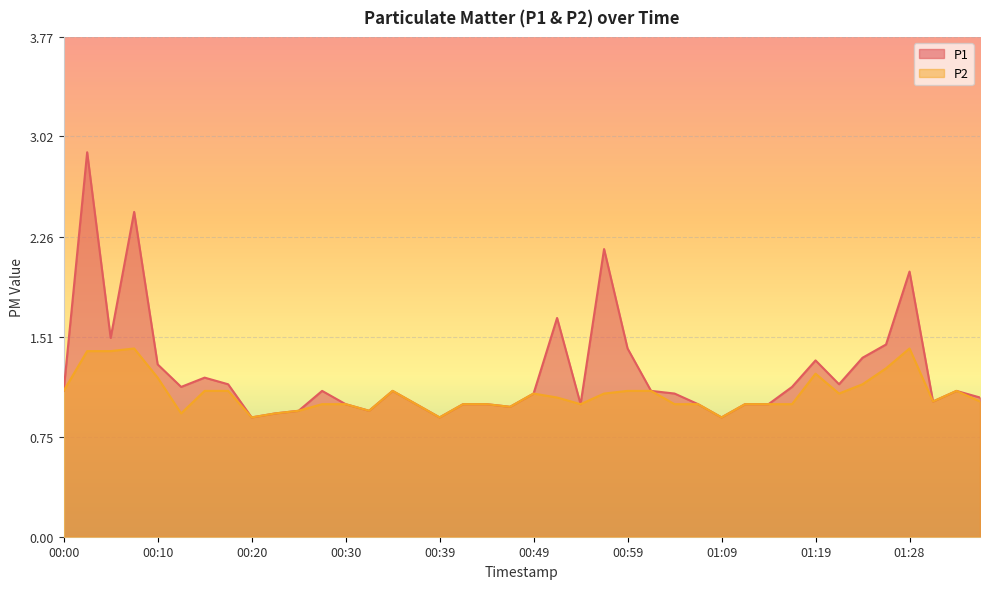

Which has a higher value, 01:04 or 01:33?

01:33